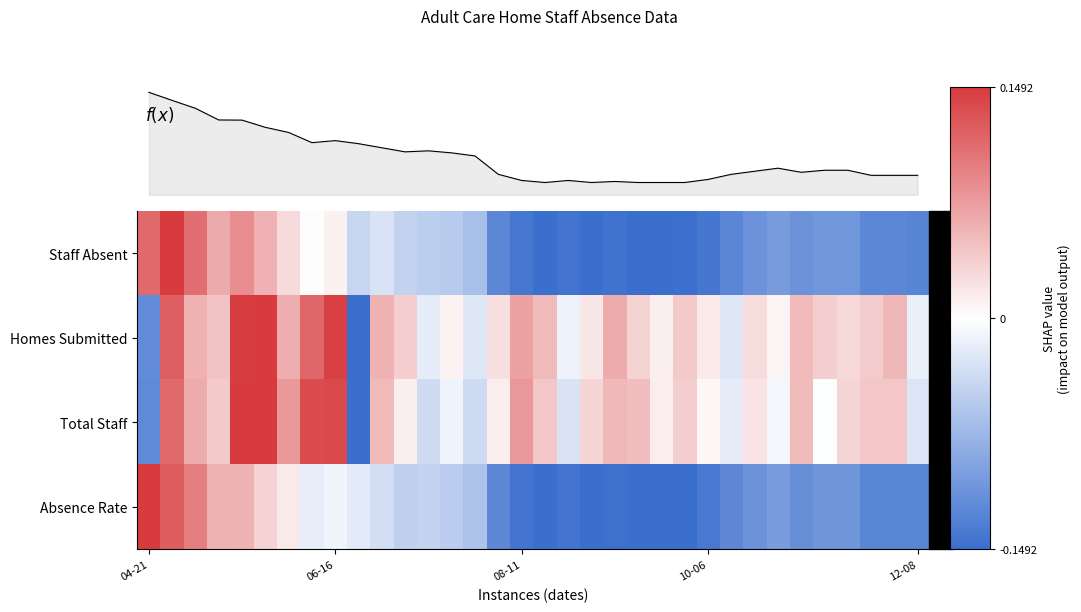

How many values in the row_0 series exceed 0?

8